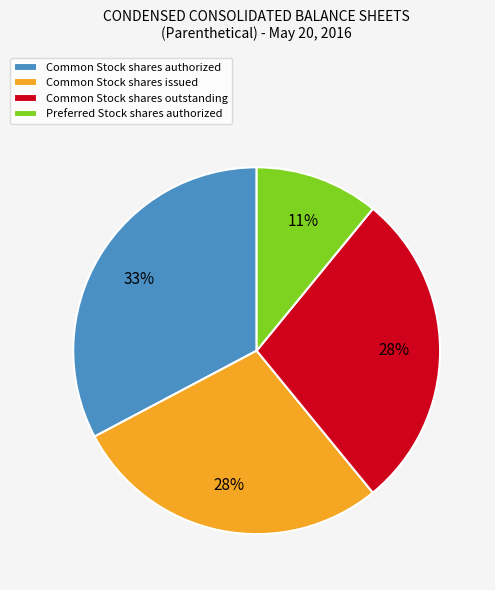

True or false: Common Stock shares issued accounts for 19% of the total.

False